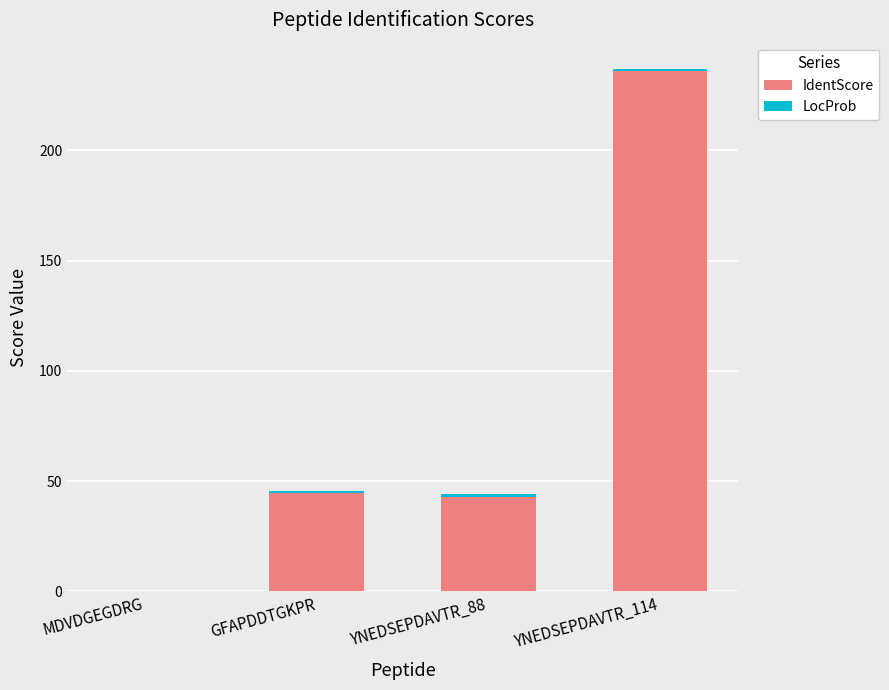

How many values in IdentScore are above zero?

3